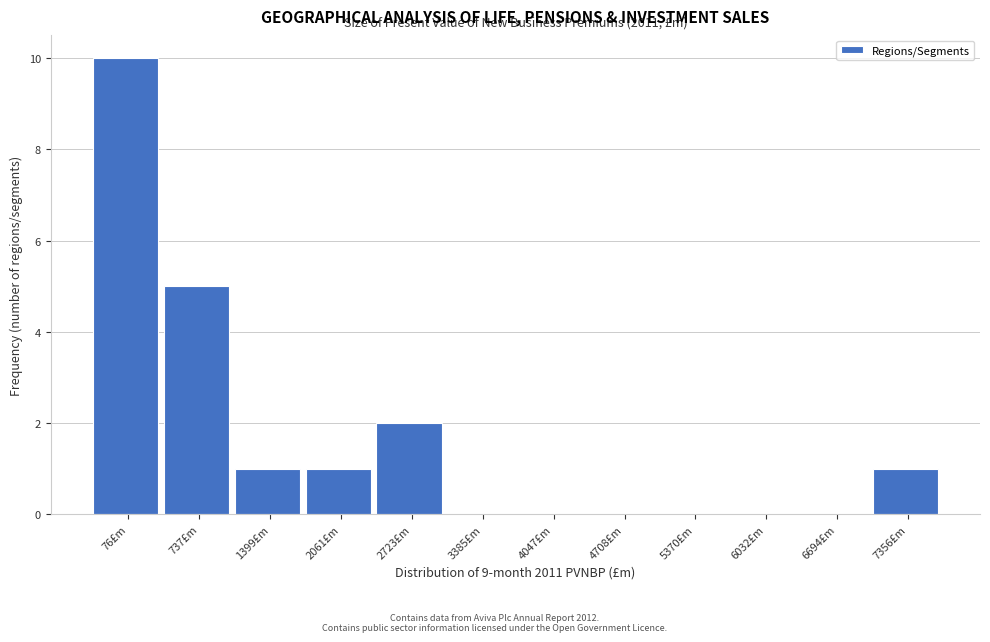

Reading right to left, list all the values displayed in this chart.

7356£m=1	6694£m=0	6032£m=0	5370£m=0	4708£m=0	4047£m=0	3385£m=0	2723£m=2	2061£m=1	1399£m=1	737£m=5	76£m=10